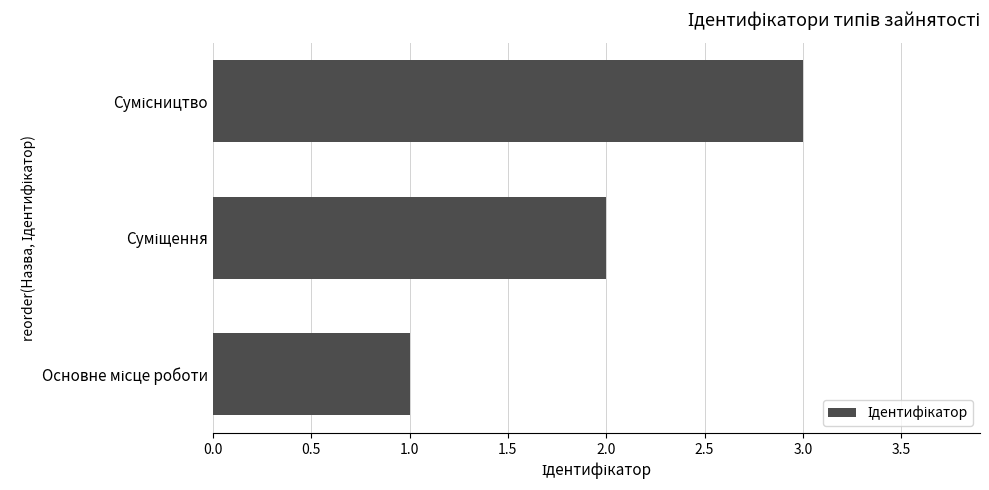

How many values are below 2?

1